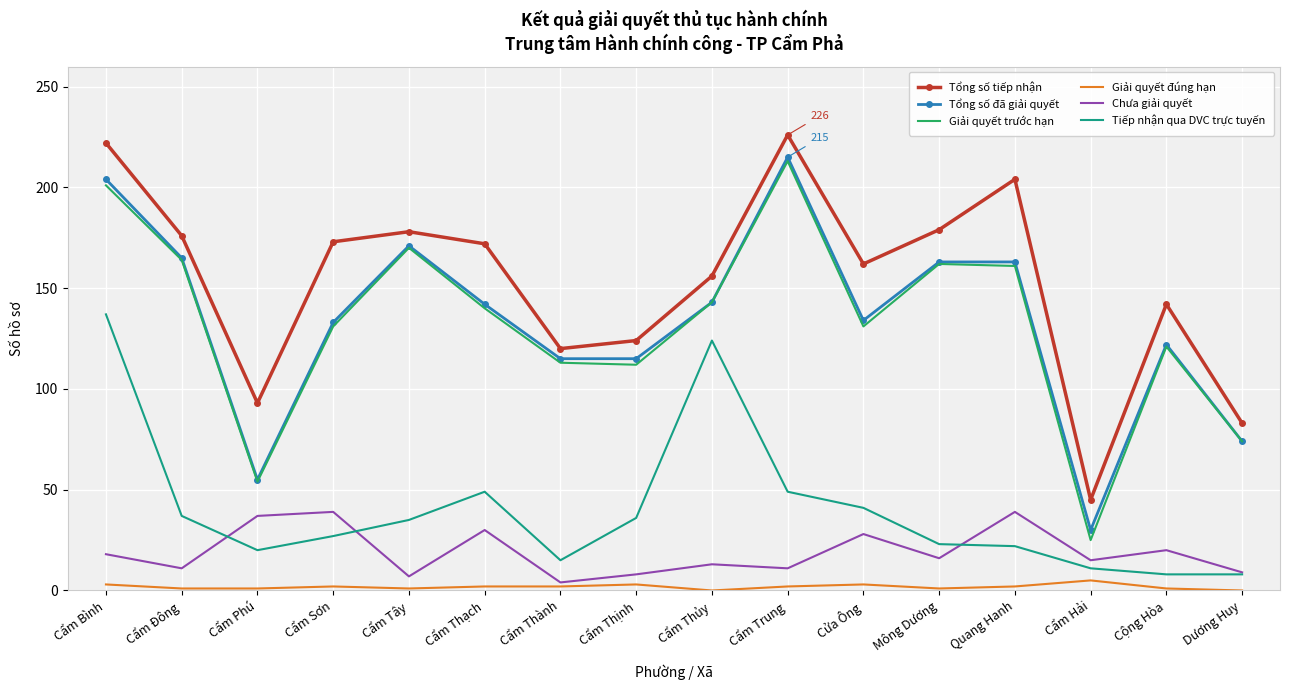

Is the value of Tổng số đã giải quyết at Cẩm Phú greater than the value of Giải quyết đúng hạn at Cẩm Tây?

Yes